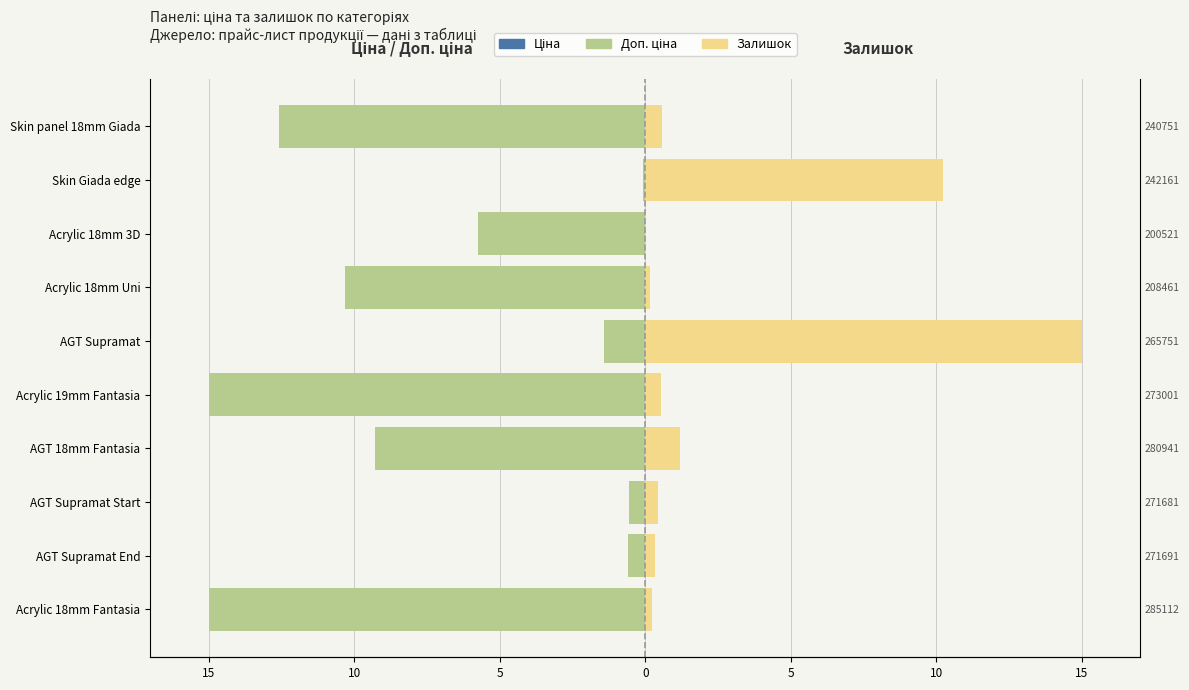

Does the chart contain stacked bars?

No